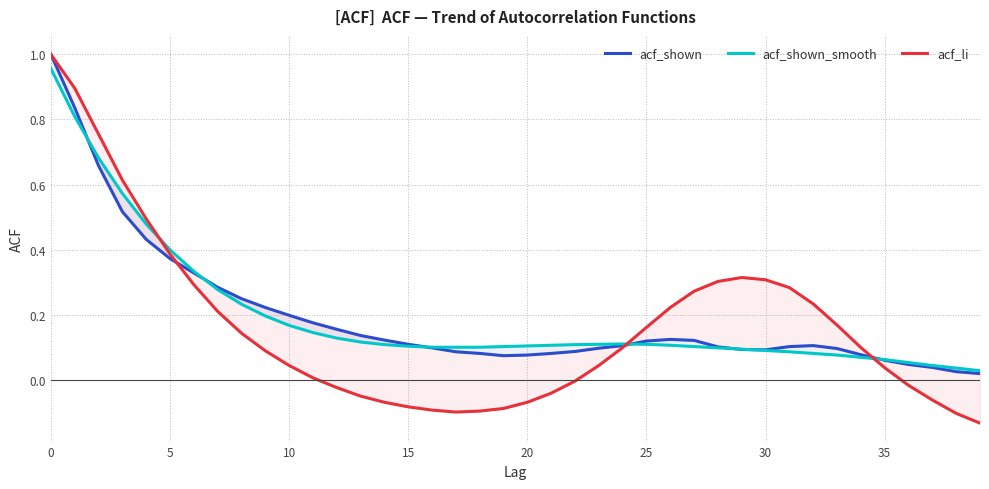

True or false: acf_shown_smooth has more than 1 interior local peaks.

False